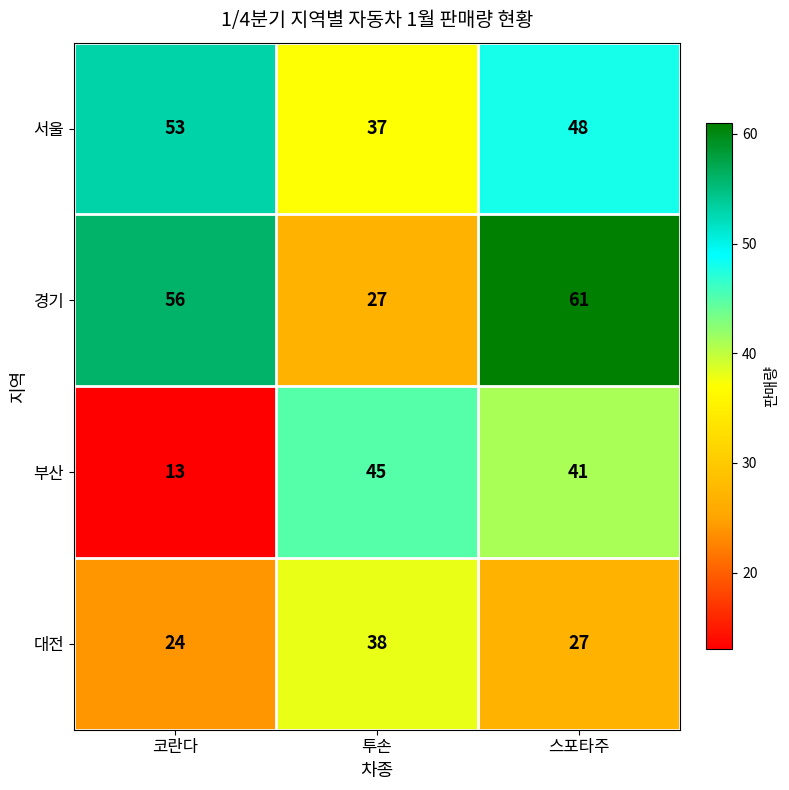

Count the 대전 values in the range 24 to 38.

3